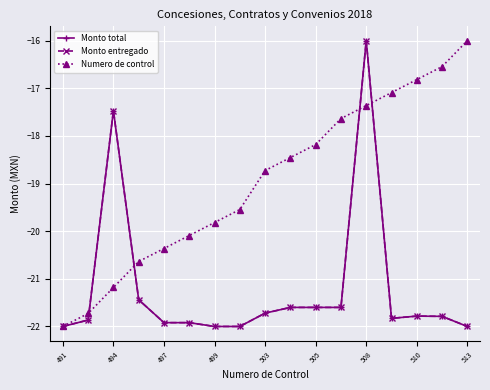

How many distinct data groups are displayed?

3